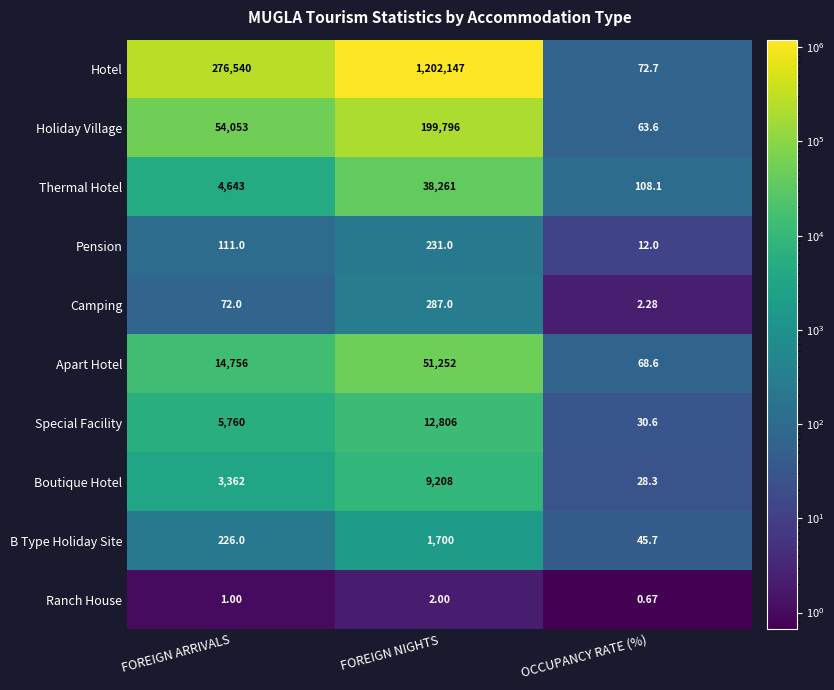

What is the spread (max minus min) of values at FOREIGN NIGHTS?

1202145.0